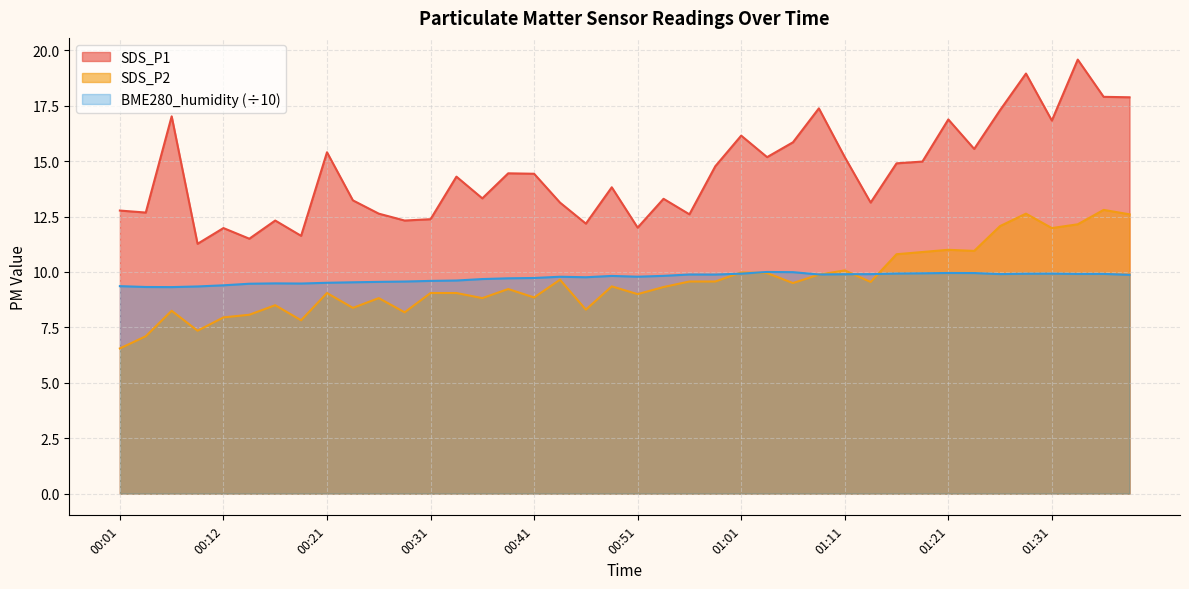

Between 00:14 and 01:01, which series saw the biggest shift?

SDS_P1